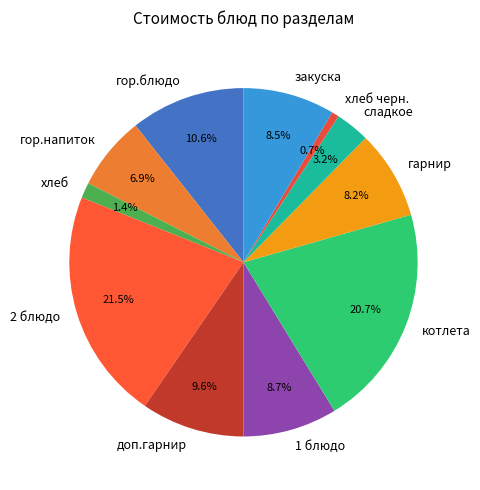

To the nearest percent, what portion does хлеб черн. represent?

1%